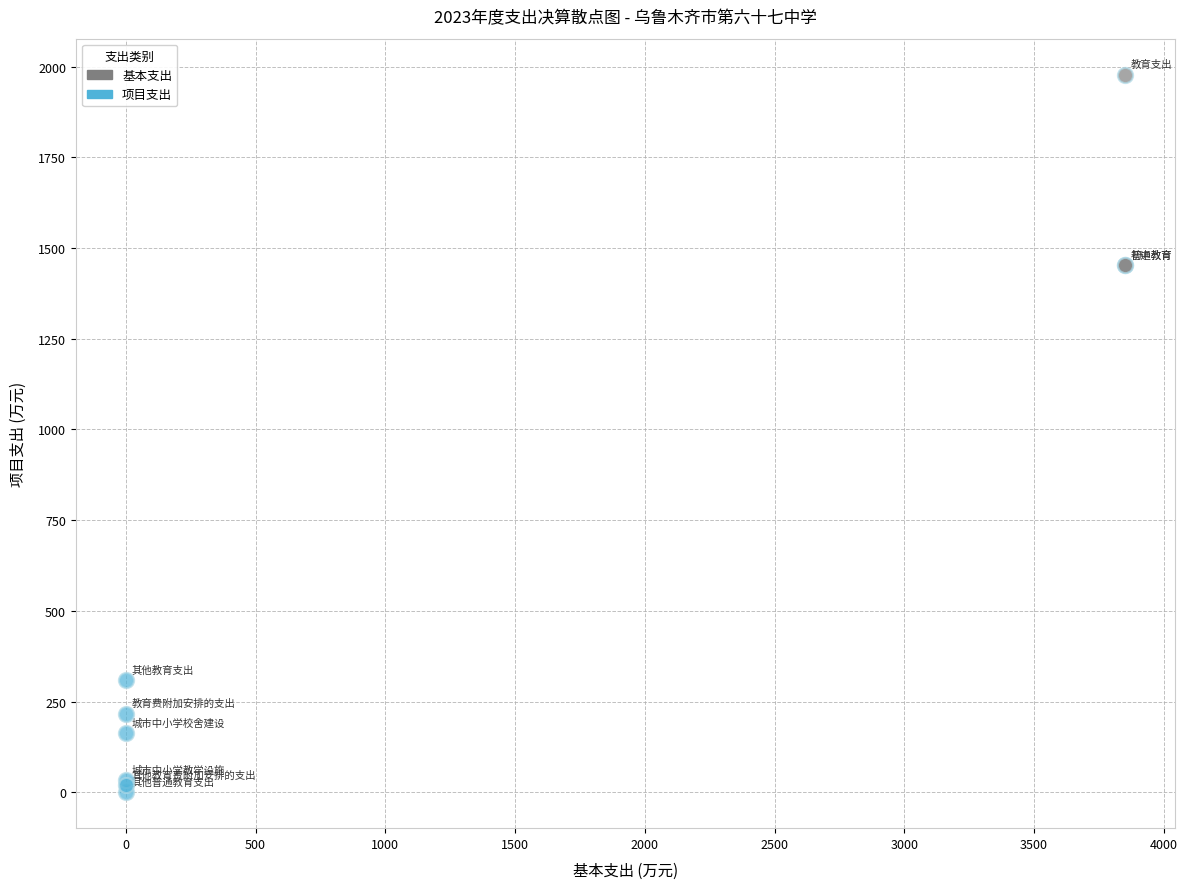

Which series has the widest spread of Y values?

基本支出